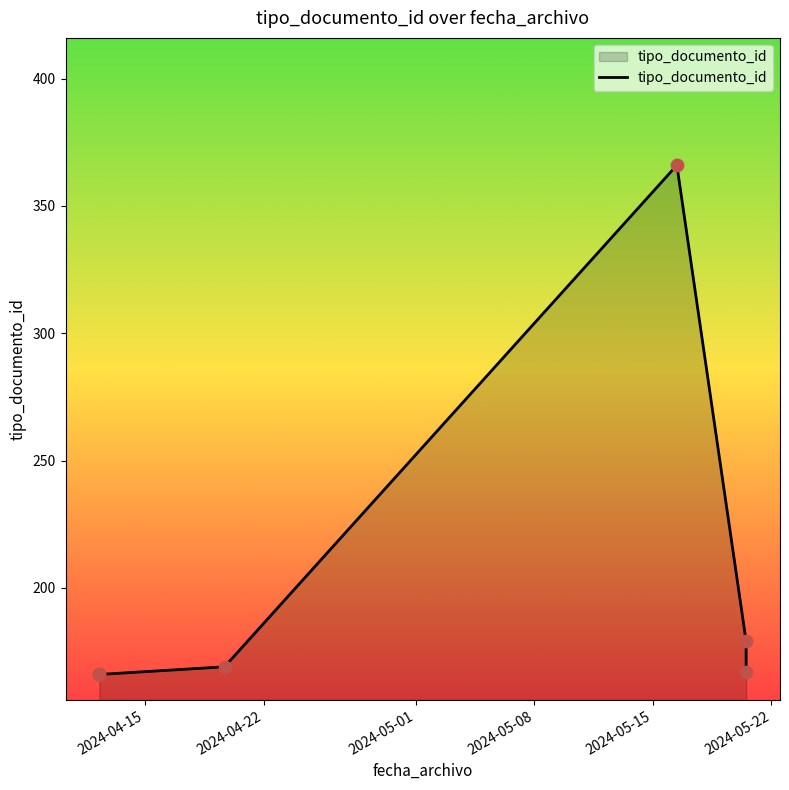

What is the average value?

202